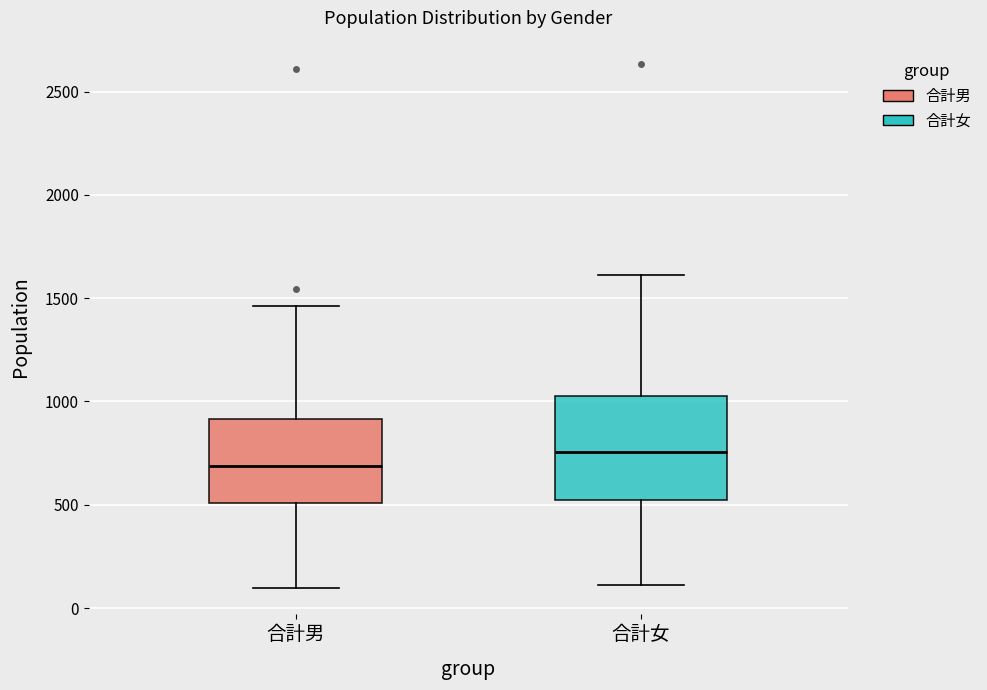

Which box is the tallest, from its lower edge to its upper edge?

合計女